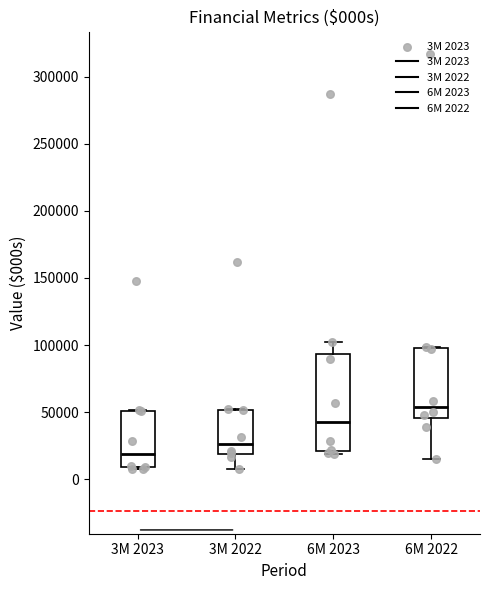

Where is the upper edge of the box for 3M 2023 on the y-axis? The values are not printed on the chart, so give them approximately, as read against the axis.

50000